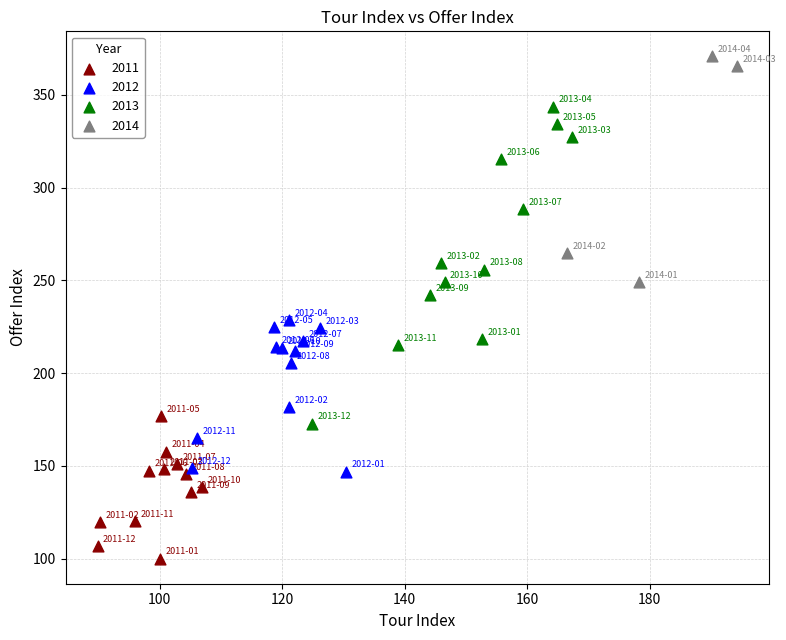

Which series contains the lowest Y value?

2011